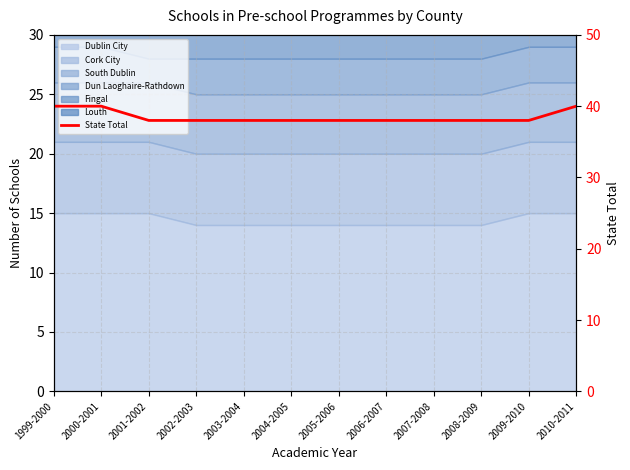

At which category does the chart reach its minimum across all series?

2001-2002